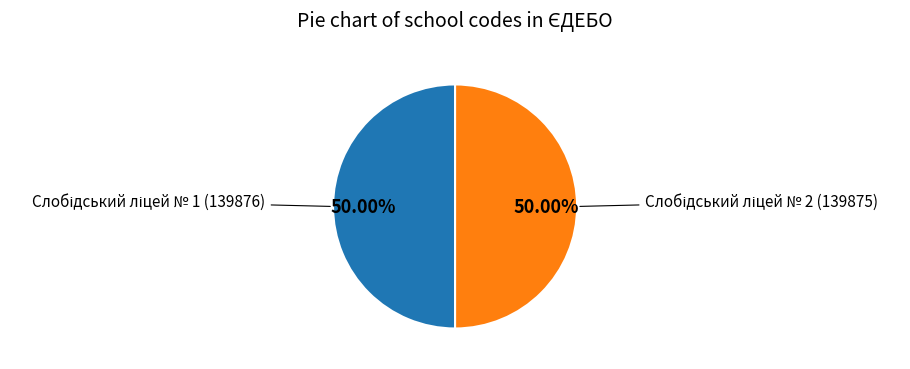

How many slices are in this pie chart?

2